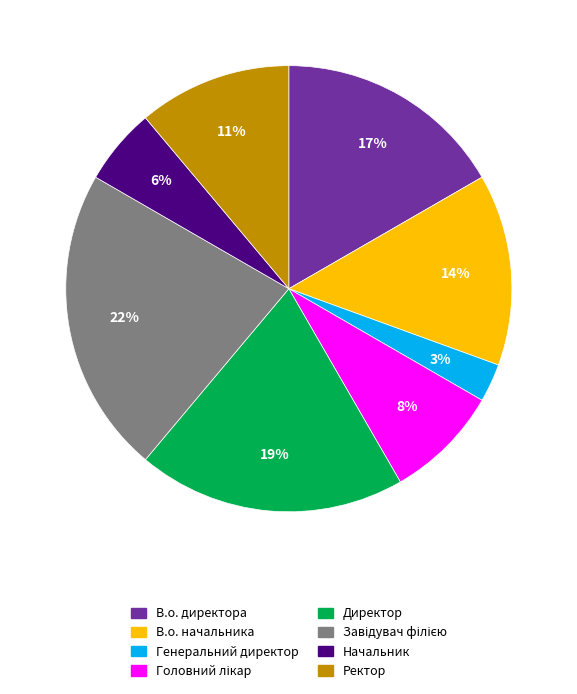

Which slice is the smallest?

Генеральний директор